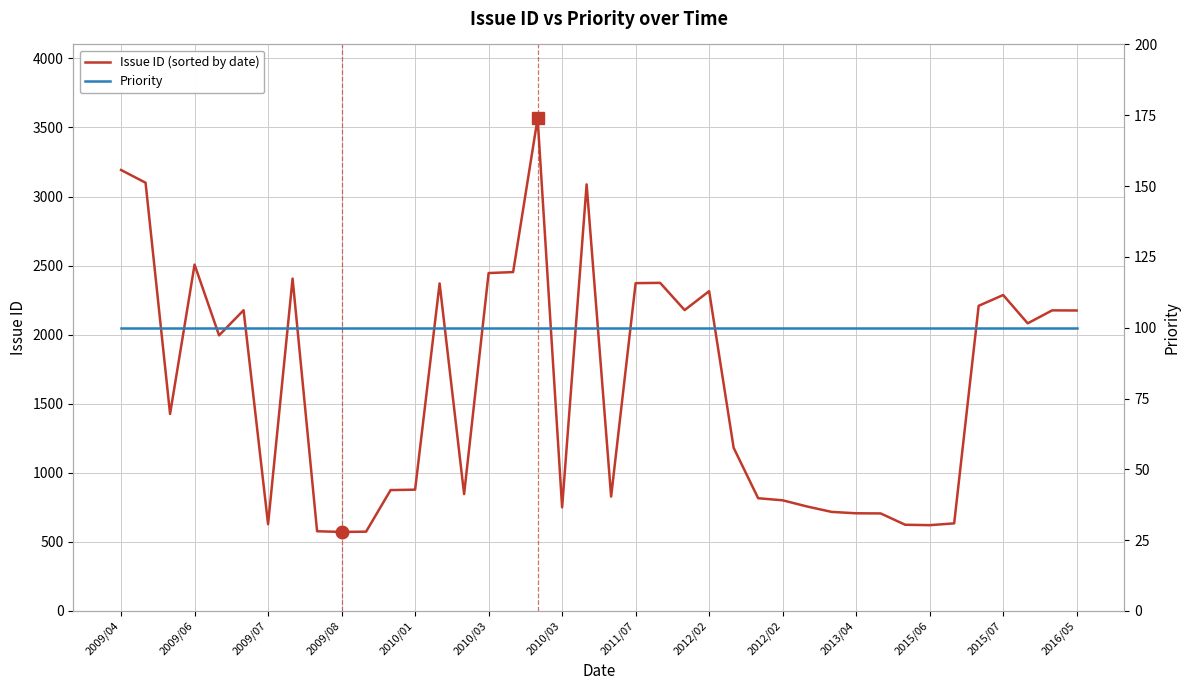

At which category is the sum across all series the highest?

17